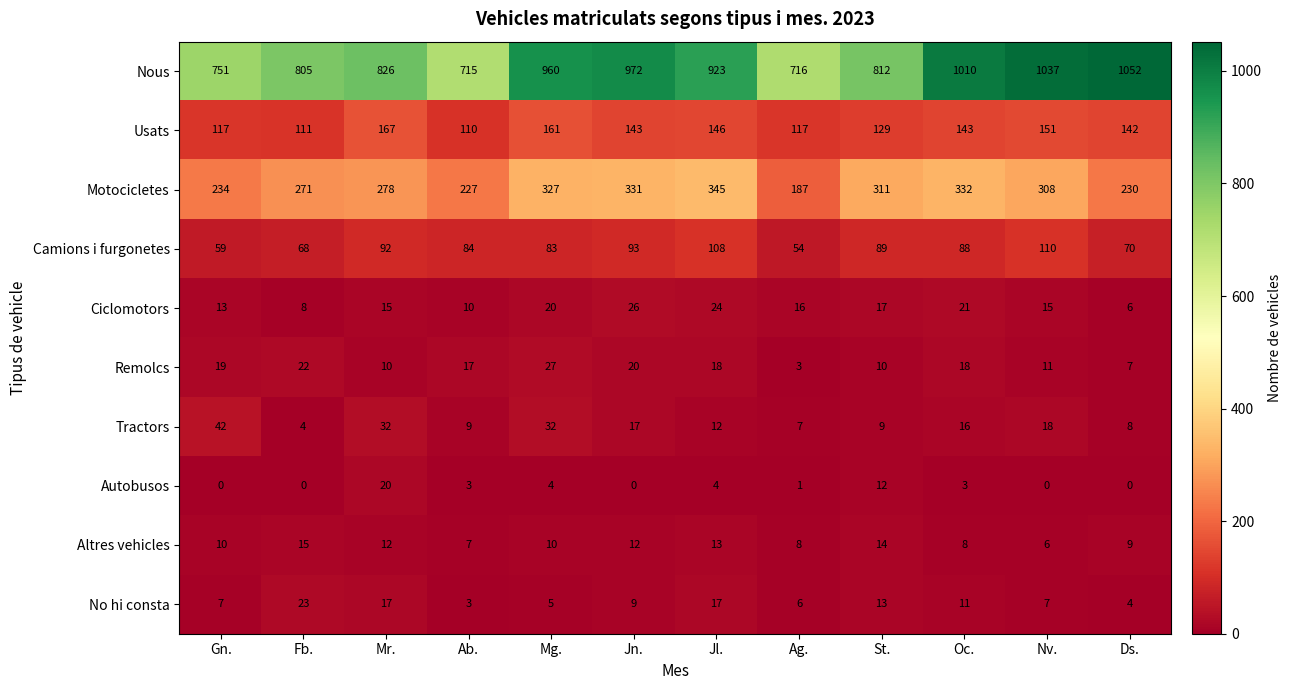

What is the spread (max minus min) of values at Jl.?

919